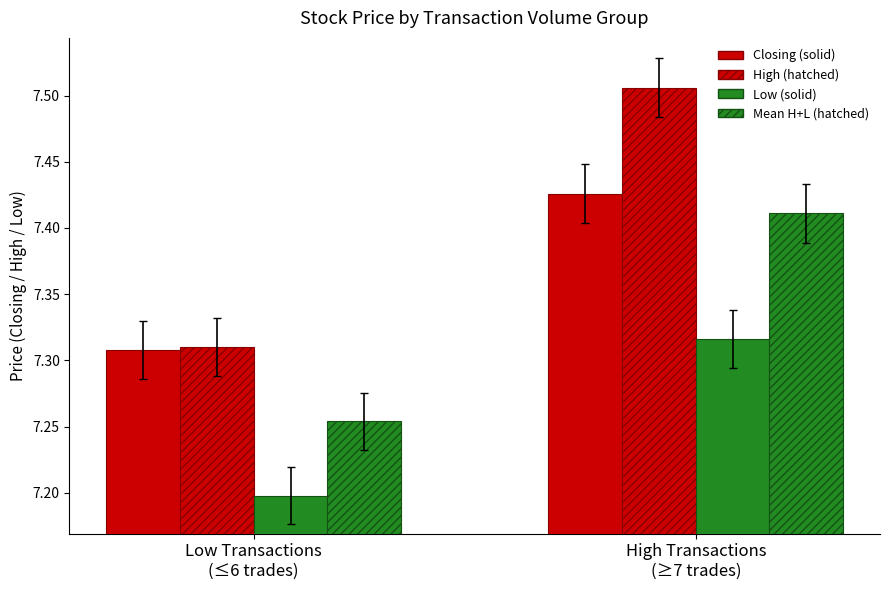

What is the sum of the High (hatched) values at Low Transactions
(≤6 trades) and High Transactions
(≥7 trades)?

14.8